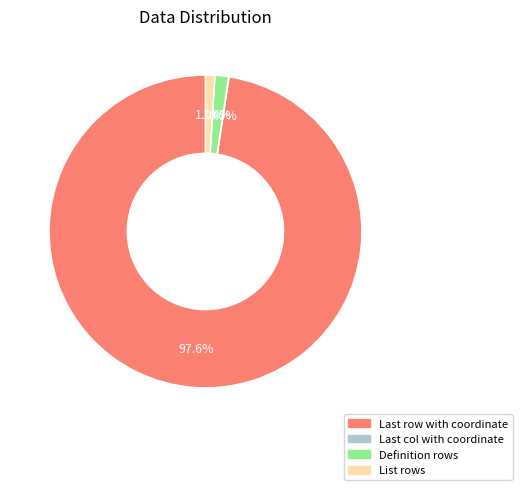

True or false: Definition rows accounts for 1% of the total.

True